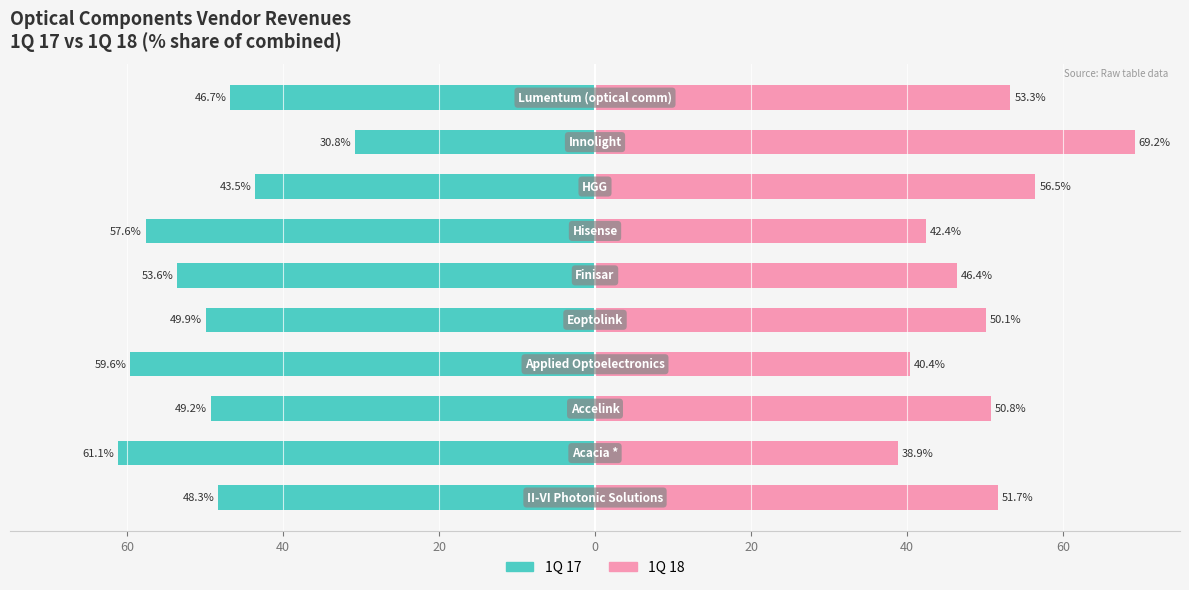

How many bars are there in total?

20